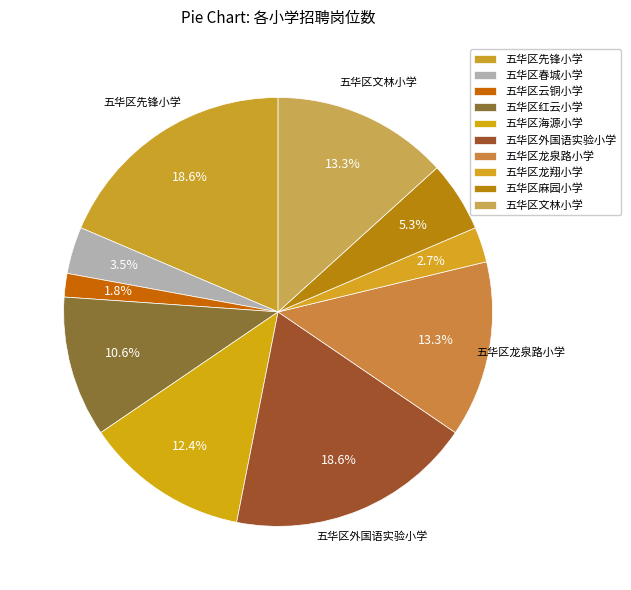

How many slices are in this pie chart?

10